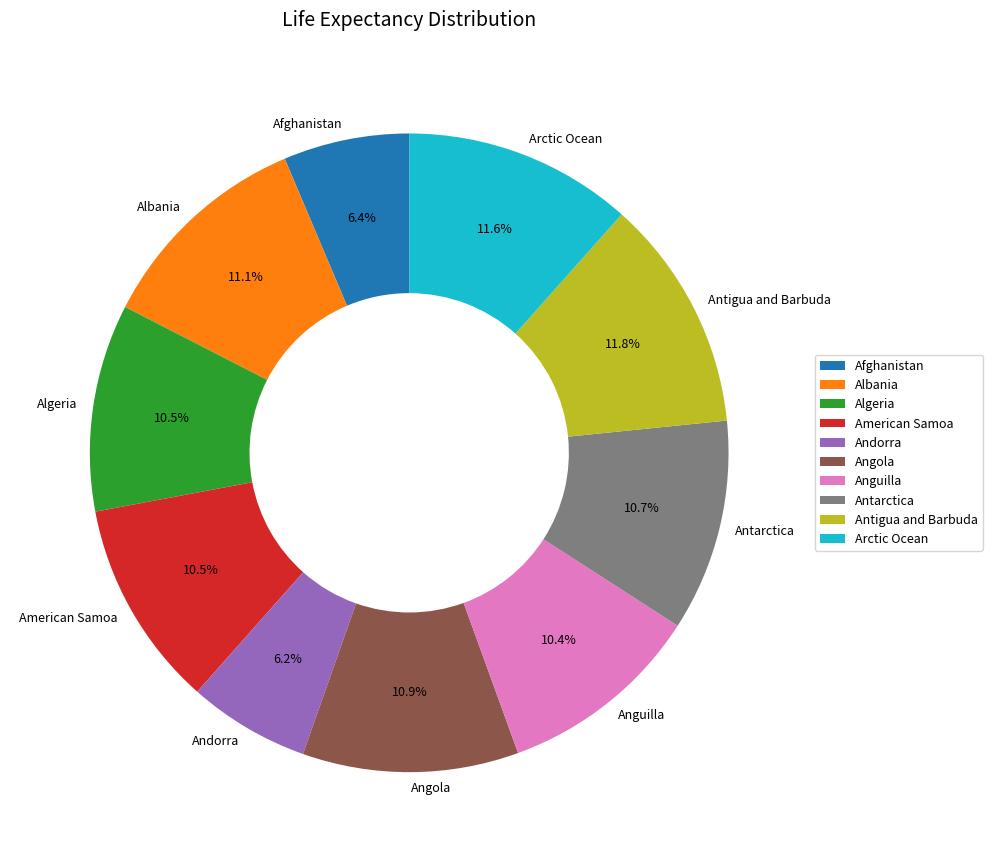

Which has a higher value, Anguilla or Andorra?

Anguilla